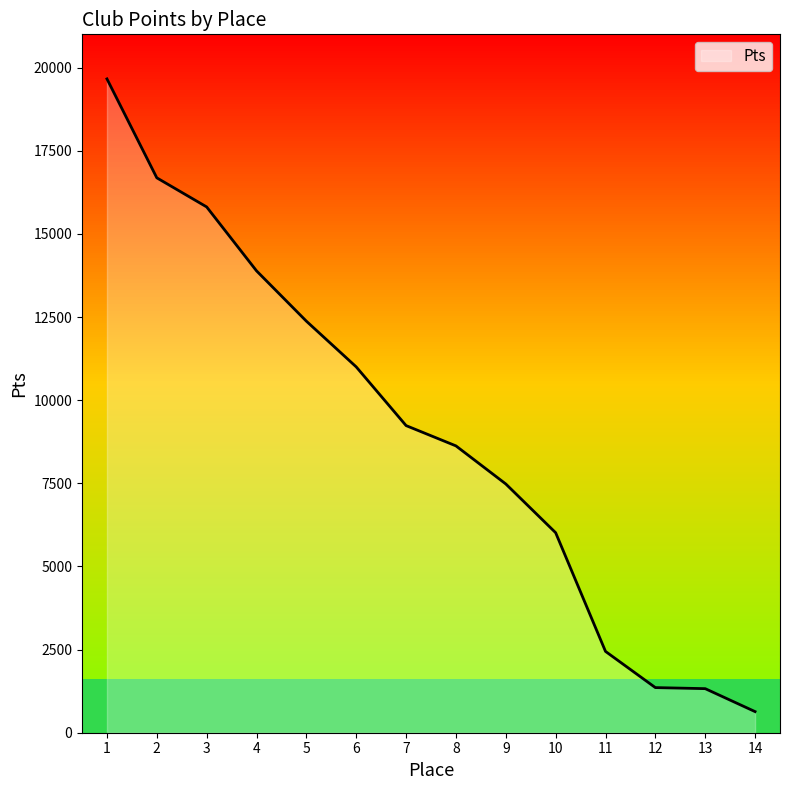

Read the value at 12, to the nearest 50.

1350